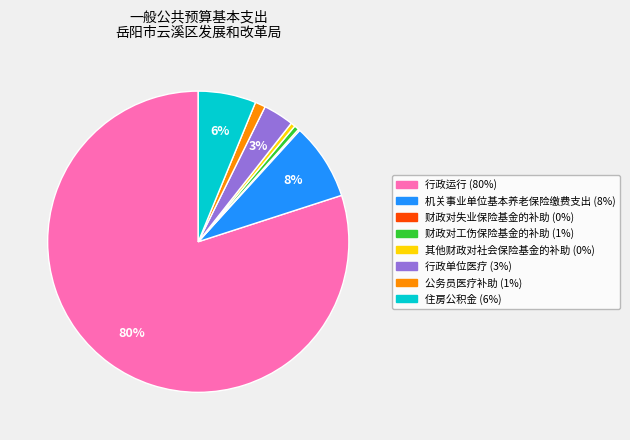

Does 行政运行 account for over 50% of the chart?

Yes